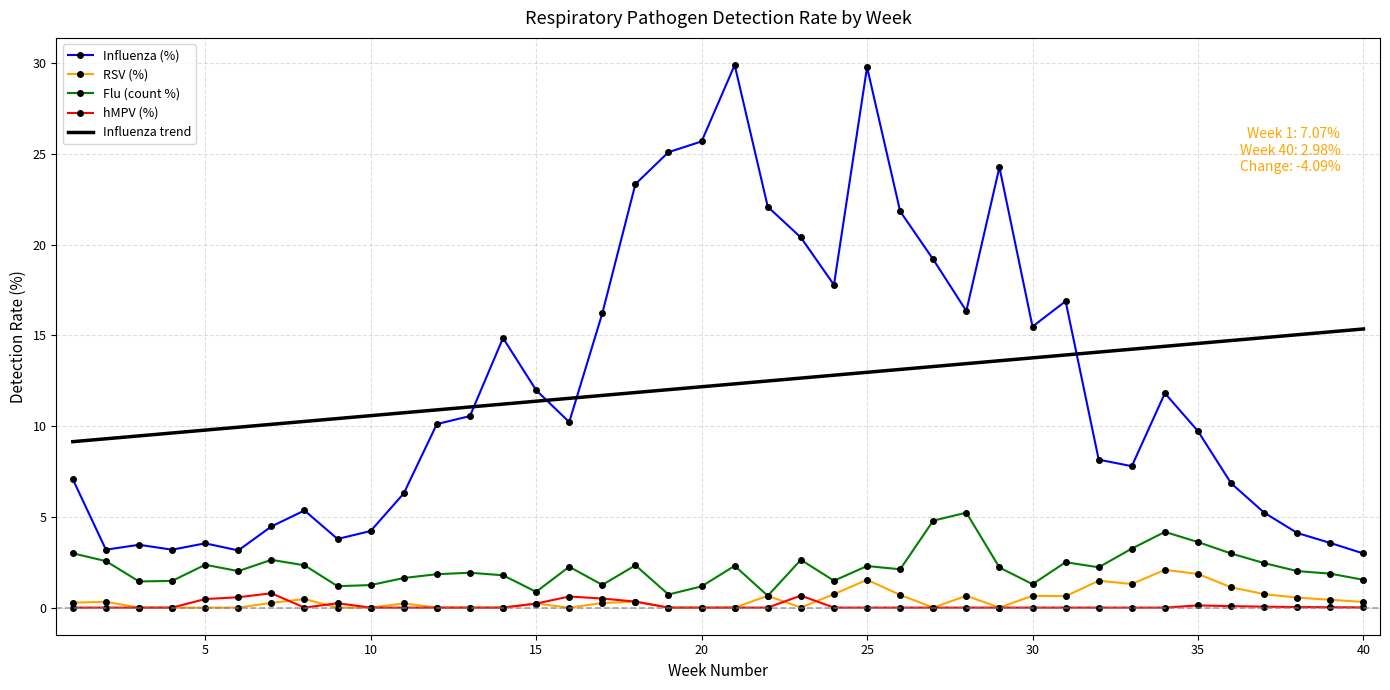

What is the greatest value displayed?

29.9